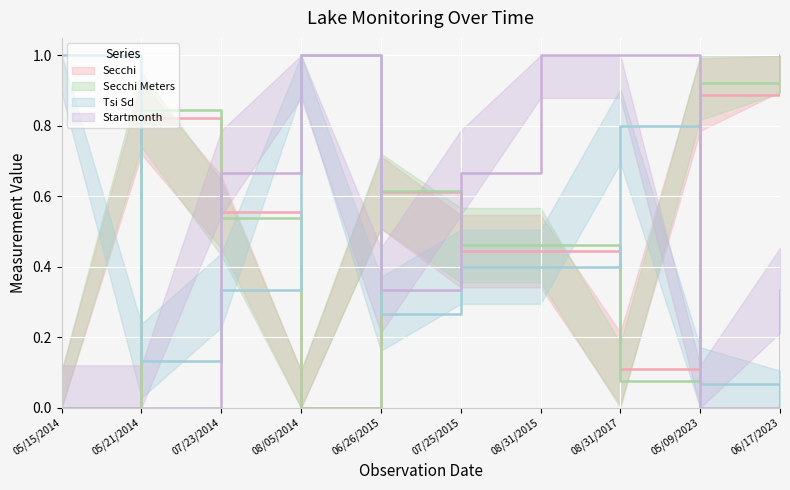

Which has a higher value, 05/15/2014 or 06/17/2023?

06/17/2023